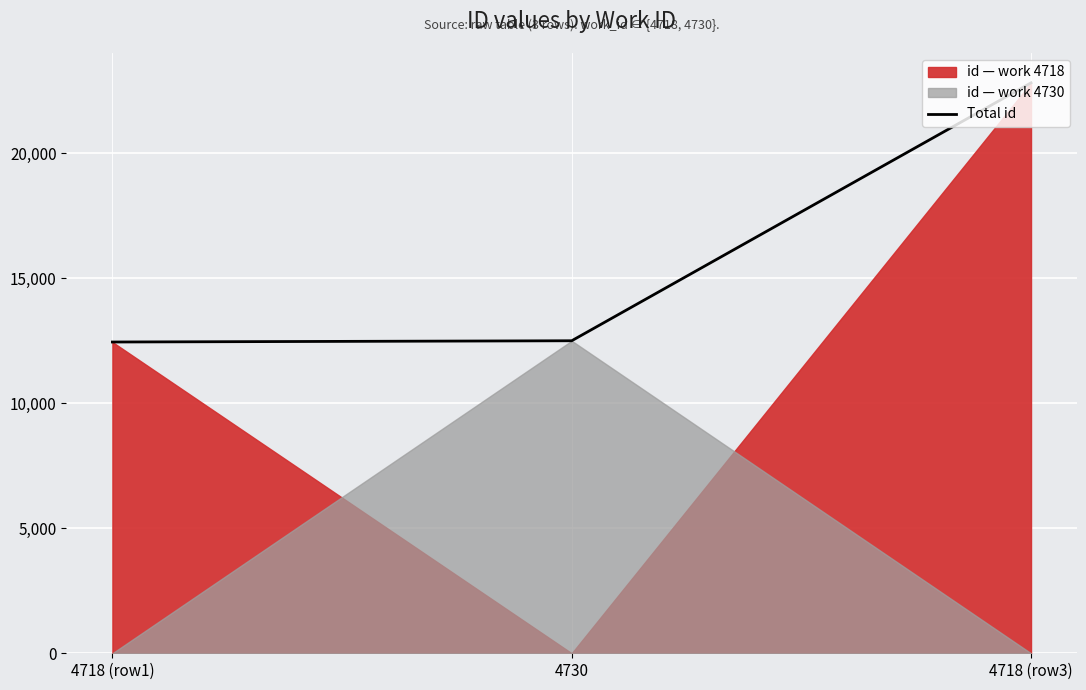

Reading left to right, extract all data points from this chart.

12445	12495	22807